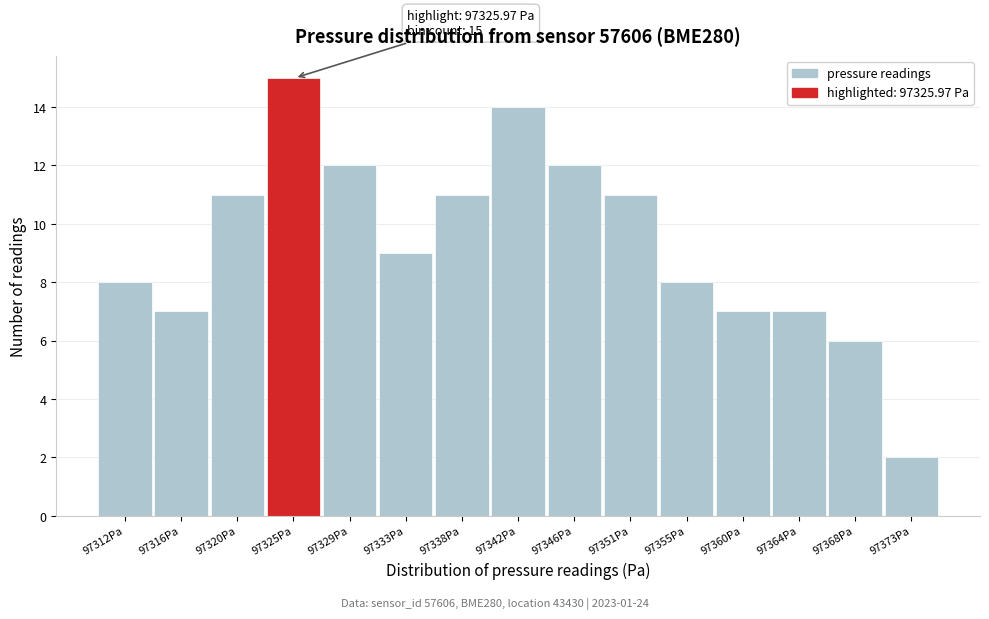

Reading left to right, extract all data points from this chart.

8	7	11	15	12	9	11	14	12	11	8	7	7	6	2